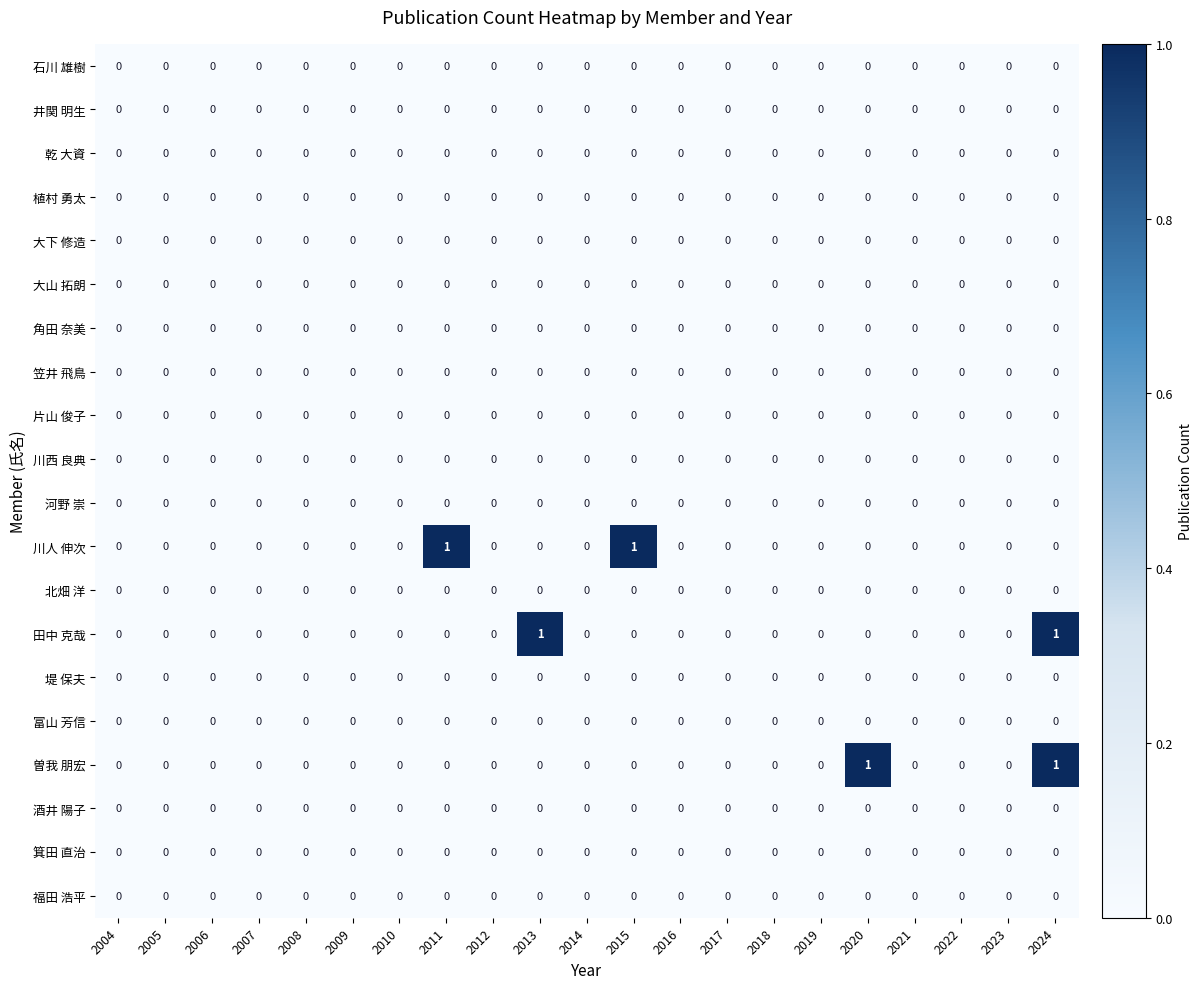

At which category is the sum across all series the highest?

2024